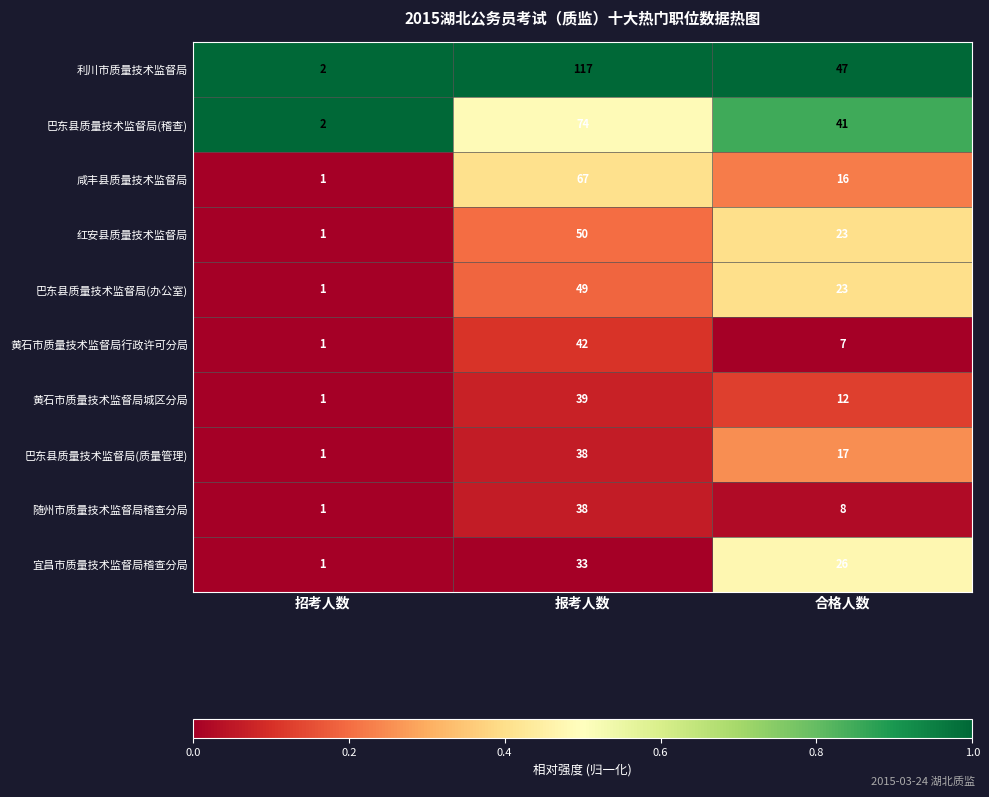

Between 招考人数 and 报考人数, which series saw the biggest shift?

利川市质量技术监督局